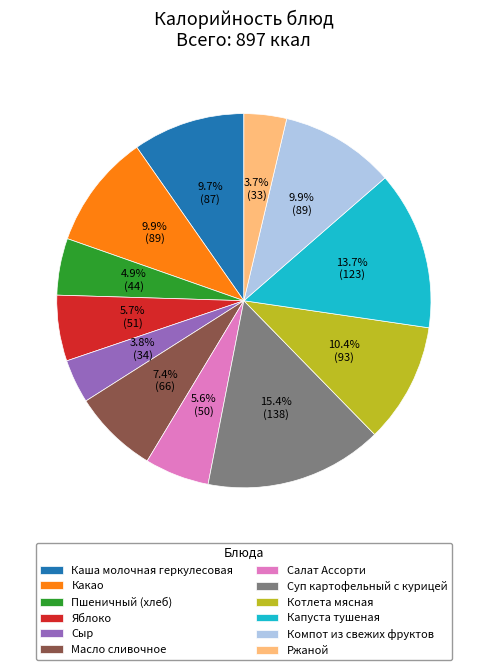

True or false: Масло сливочное accounts for 14% of the total.

False